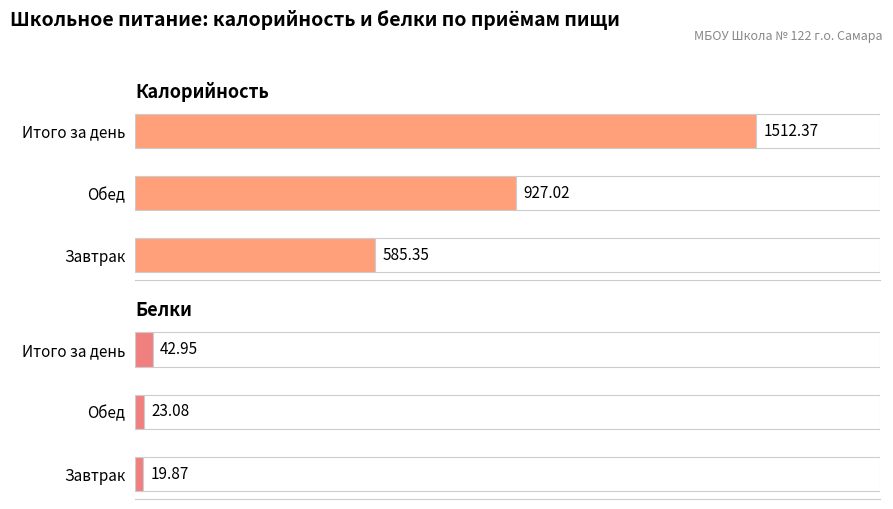

Is it true that Калорийность equals 1512.4 at Итого за день?

True